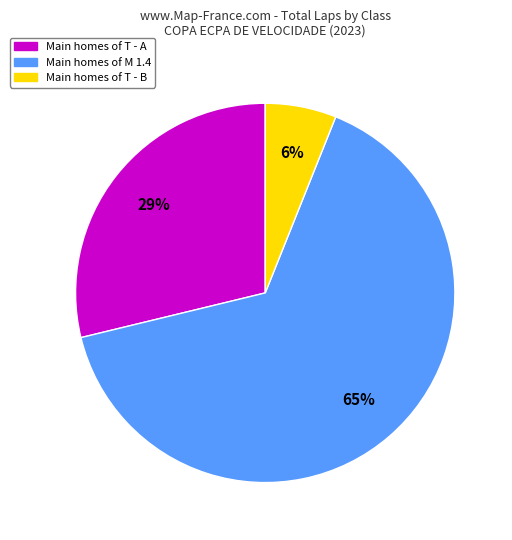

To the nearest percent, what is the average slice percentage?

33%